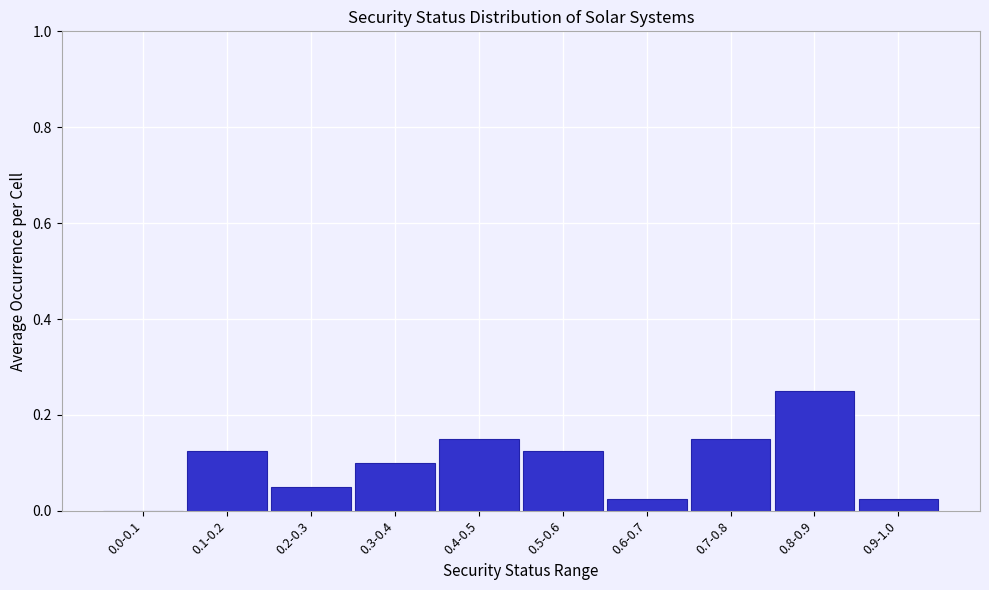

Is it true that the value at 0.7-0.8 is 0.1?

True